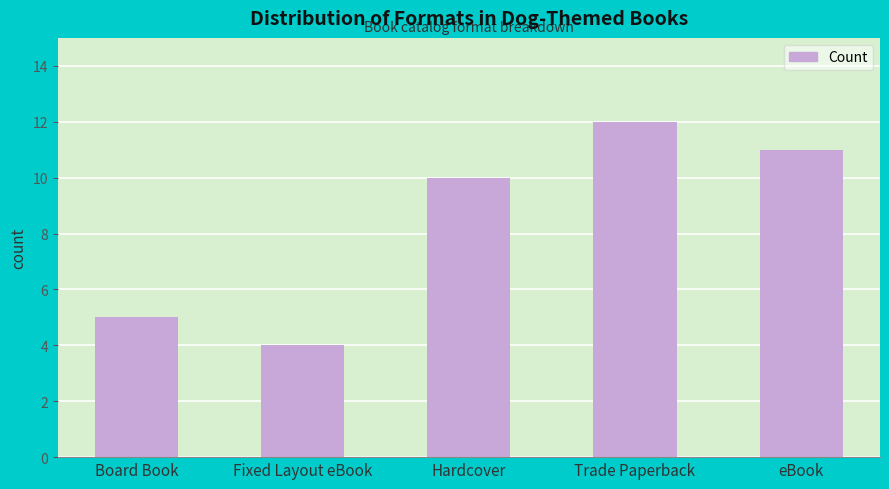

The chart shows a value of 5 at eBook. True or false?

False